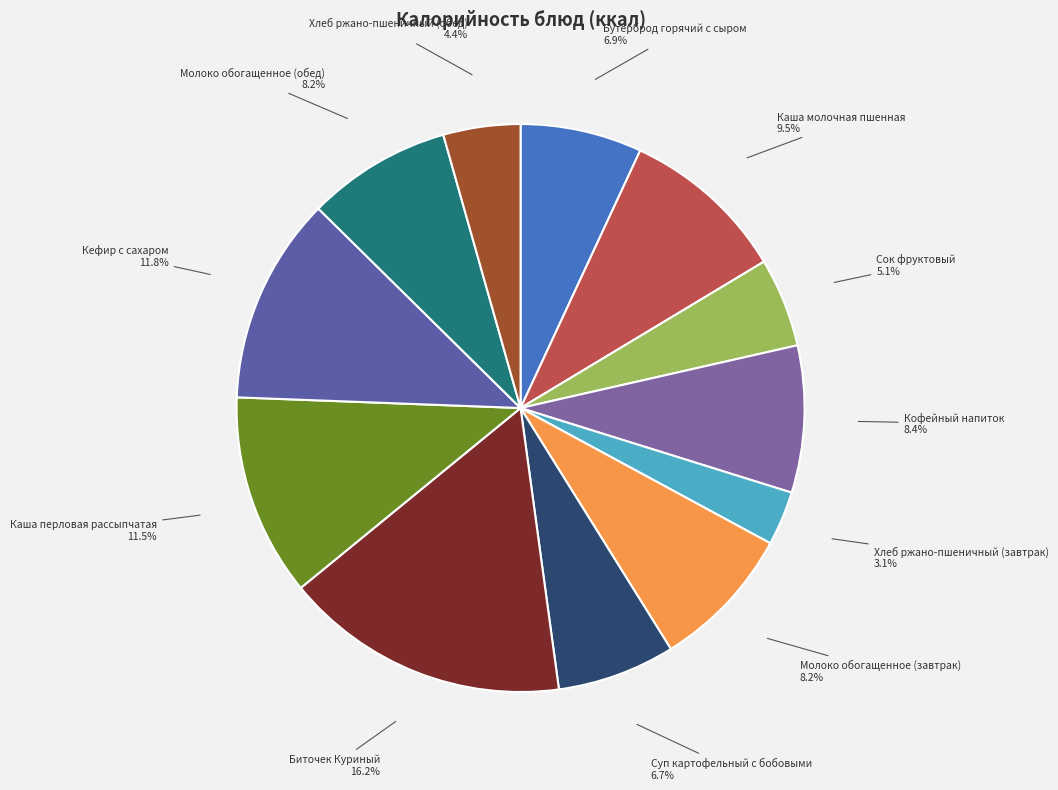

What is the change in value from Каша молочная пшенная to Кофейный напиток?

-16